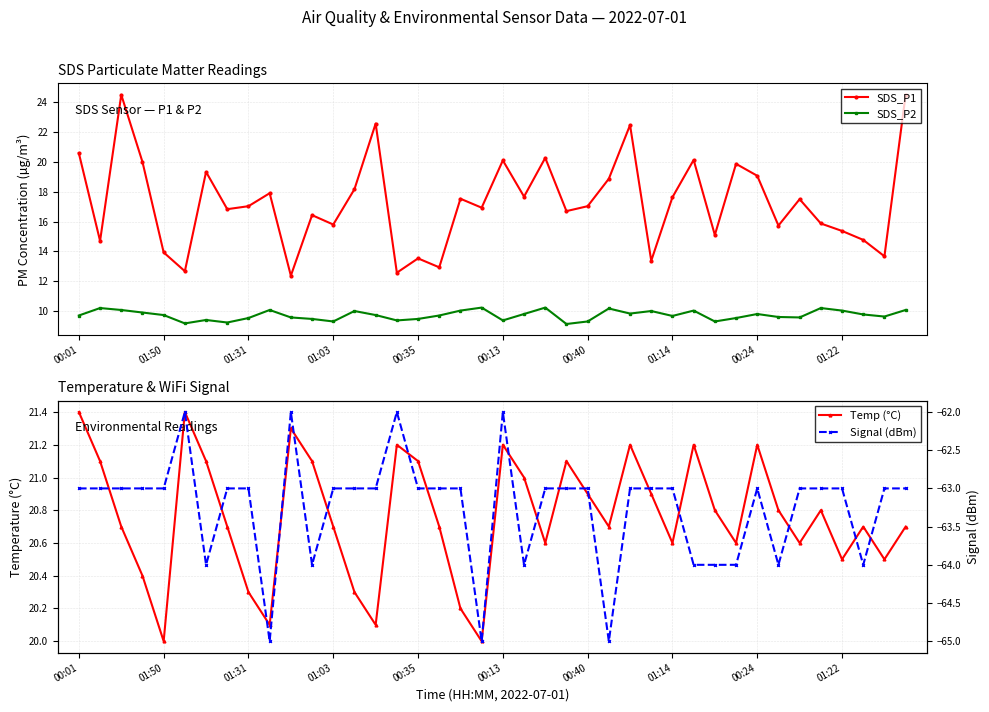

The value of SDS_P1 at 01:50 is 7.0. True or false?

False